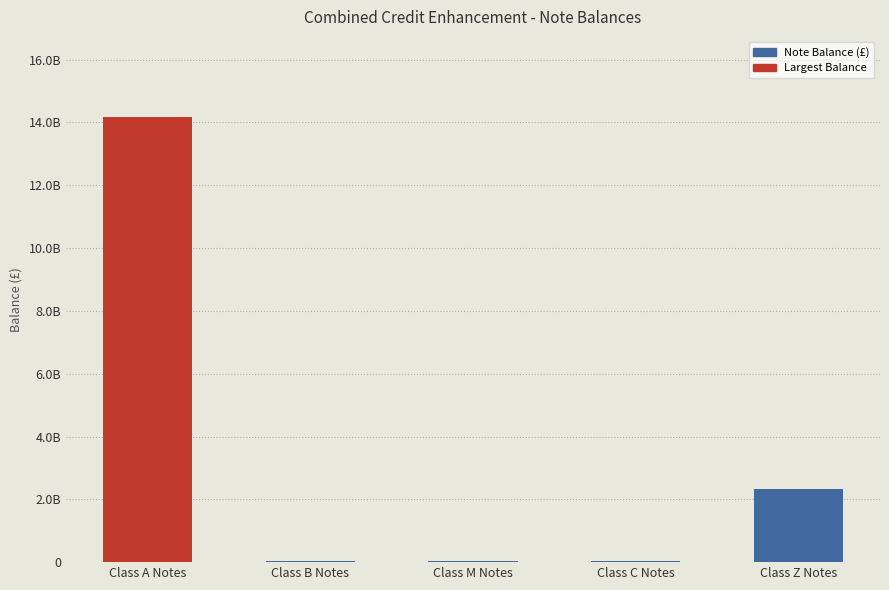

Where is the data nearest to the value 7097034078?

Class Z Notes